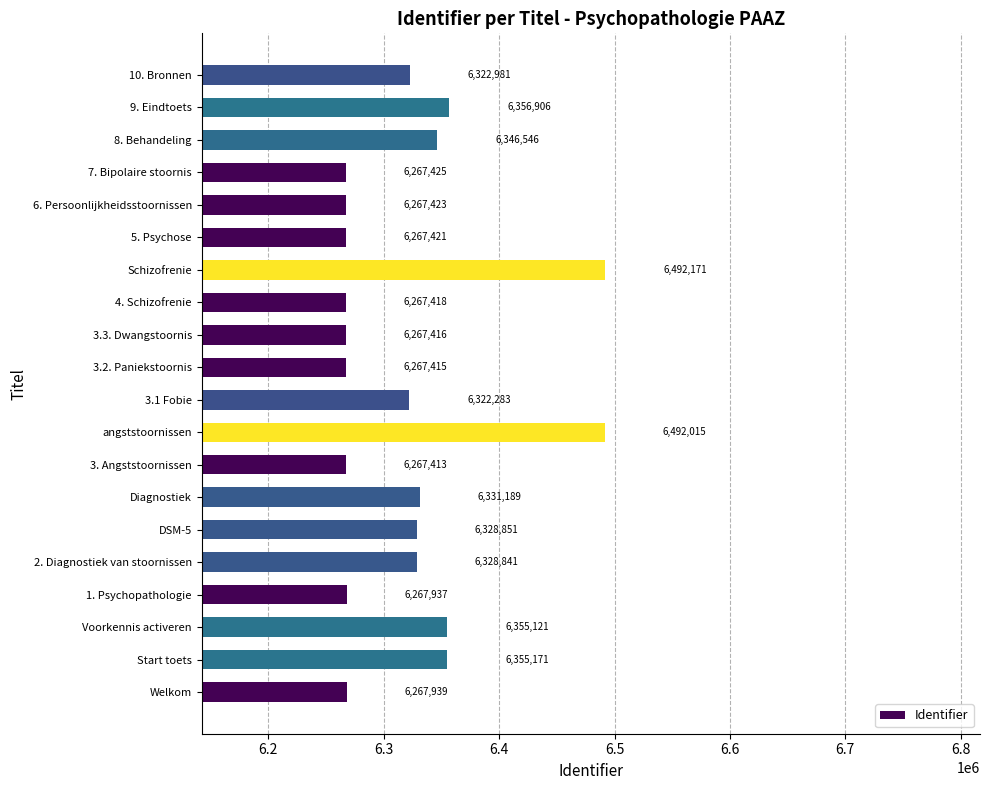

What is the change in value from Start toets to angststoornissen?

+136844